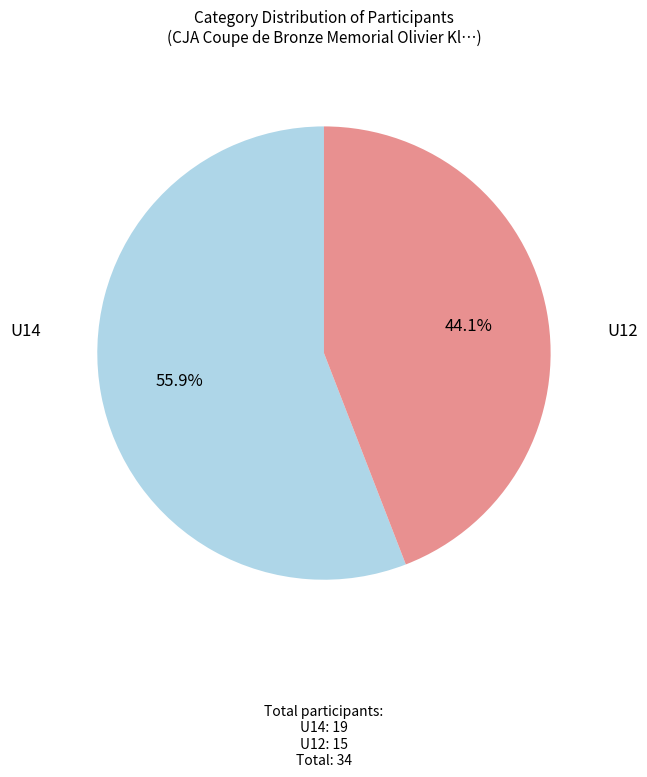

Is there any slice that represents more than half of the pie?

Yes